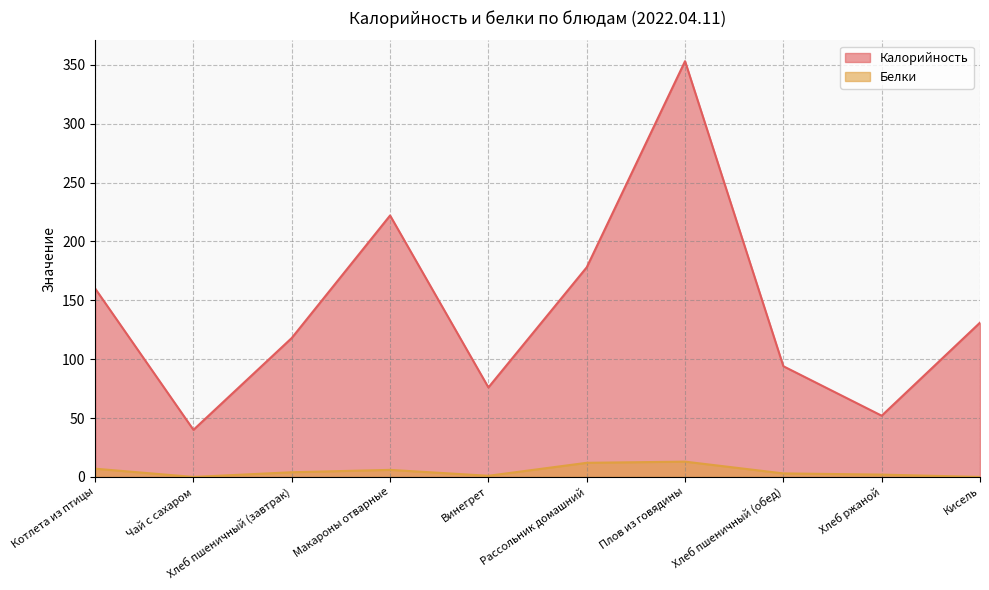

True or false: Калорийность has a value of 99 at Макароны отварные.

False